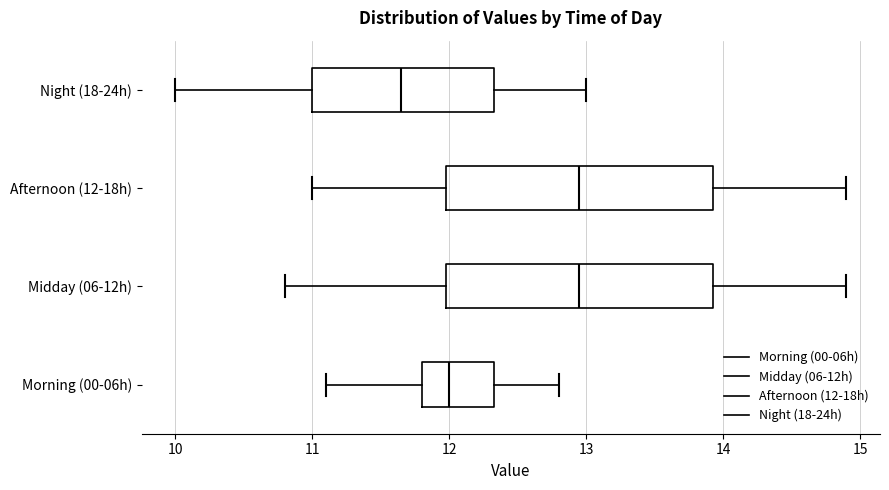

Reading bottom to top, read every box against the x-axis: the position of its median line, the range the box covers, and the ends of its whiskers. The values are not printed on the chart, so give them approximately, as read against the axis.

Morning (00-06h): median 12.0, box 11.8 to 12.3, whiskers 11.1 to 12.8
Midday (06-12h): median 13.0, box 12.0 to 13.9, whiskers 10.8 to 14.9
Afternoon (12-18h): median 13.0, box 12.0 to 13.9, whiskers 11.0 to 14.9
Night (18-24h): median 11.7, box 11.0 to 12.3, whiskers 10.0 to 13.0